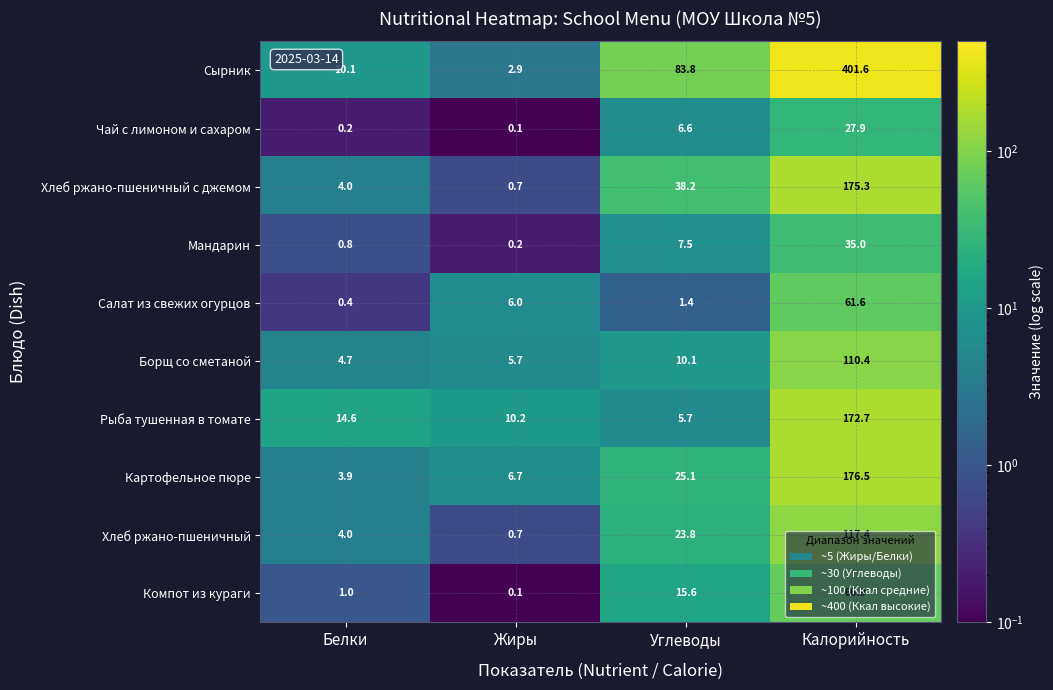

List the series in order of their peak value, highest first.

Сырник, Картофельное пюре, Хлеб ржано-пшеничный с джемом, Рыба тушенная в томате, Хлеб ржано-пшеничный, Борщ со сметаной, Компот из кураги, Салат из свежих огурцов, Мандарин, Чай с лимоном и сахаром